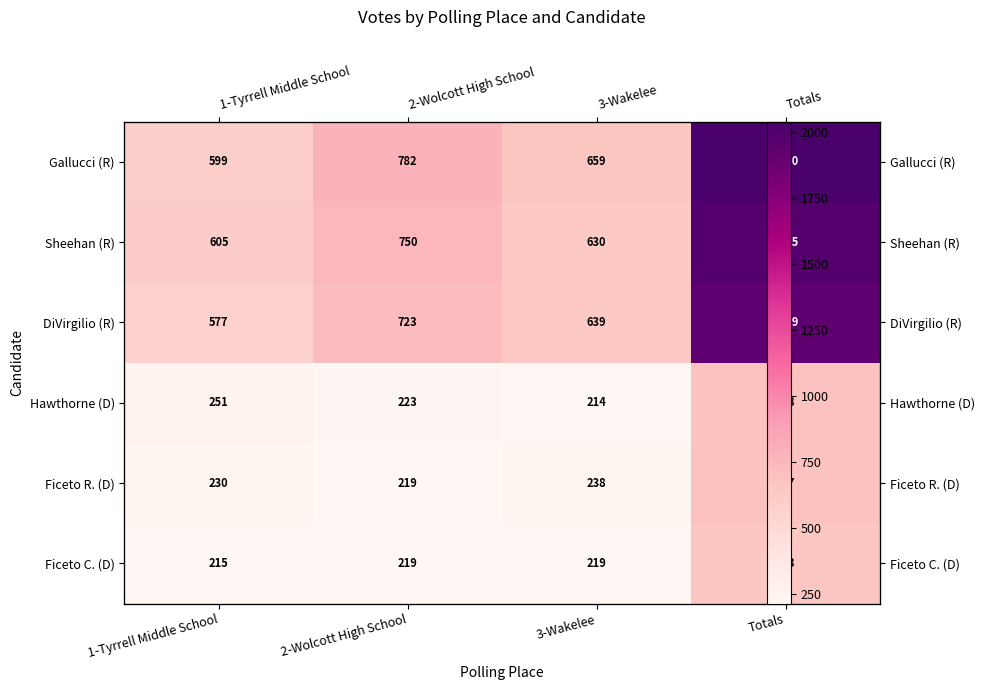

What is the average value of the Ficeto R. (D) series?

344